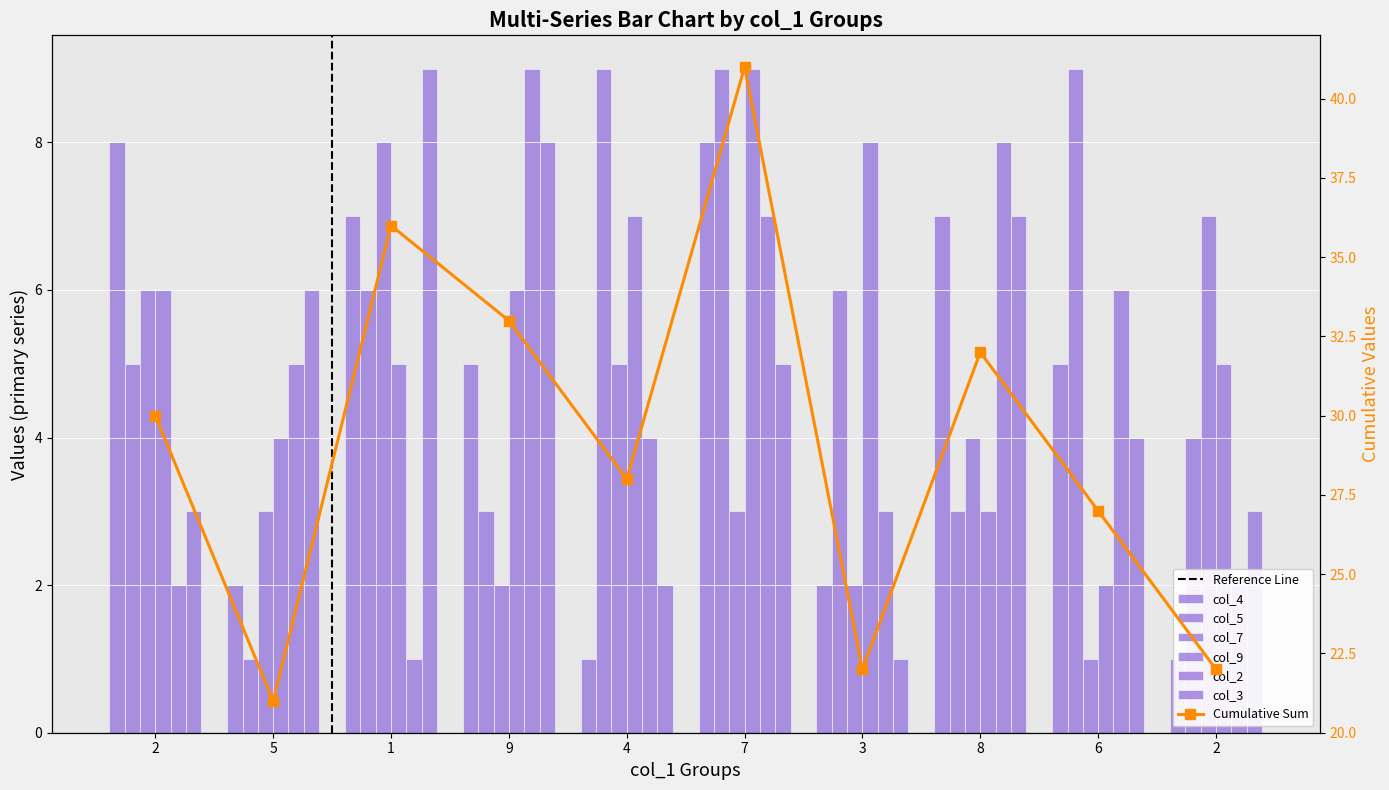

Where does the col_4 series first go above 5?

2